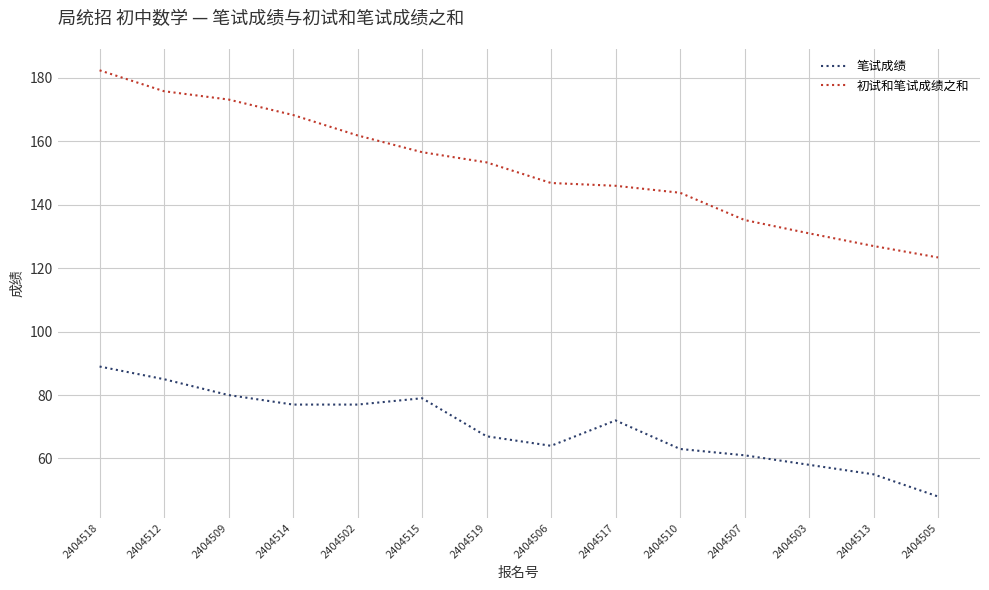

What is the spread (max minus min) of values at 2404510?

80.8